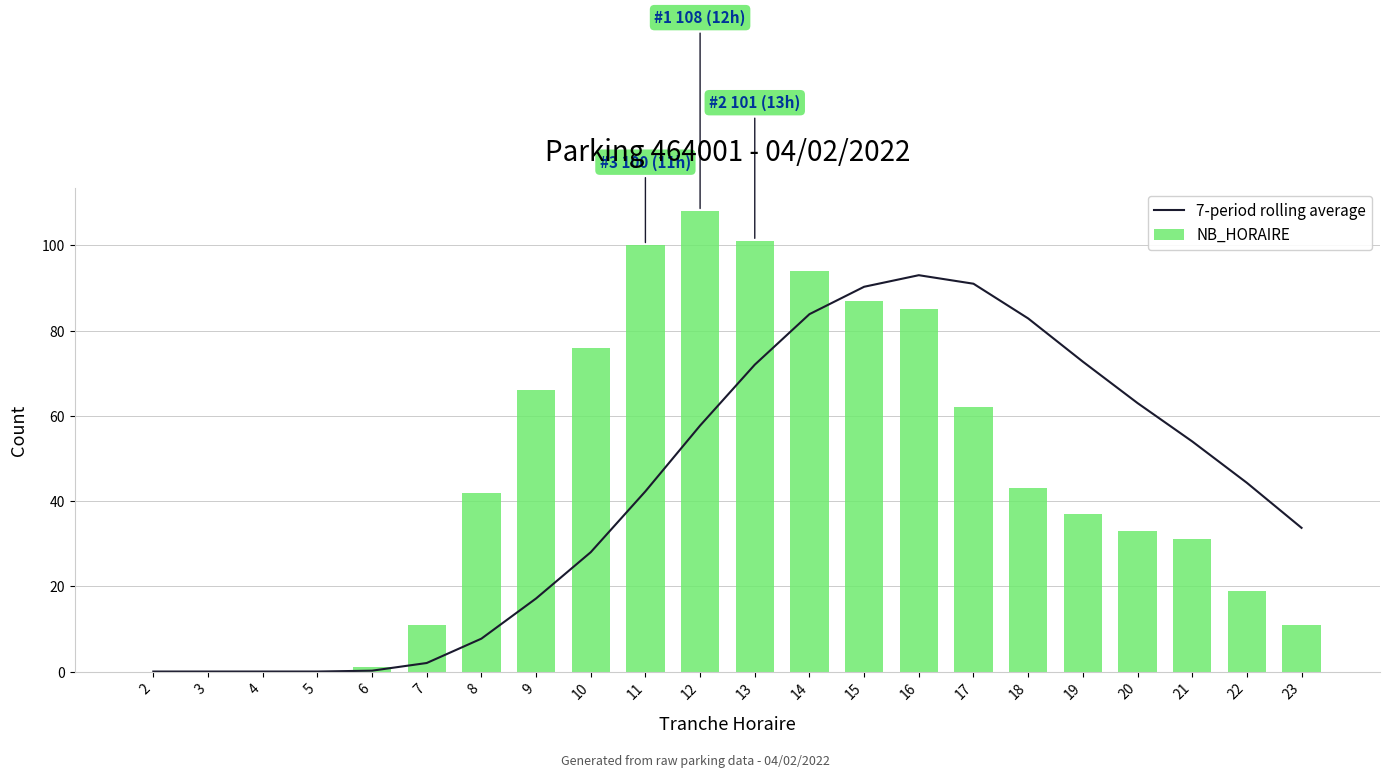

At which category does the chart reach its minimum across all series?

2